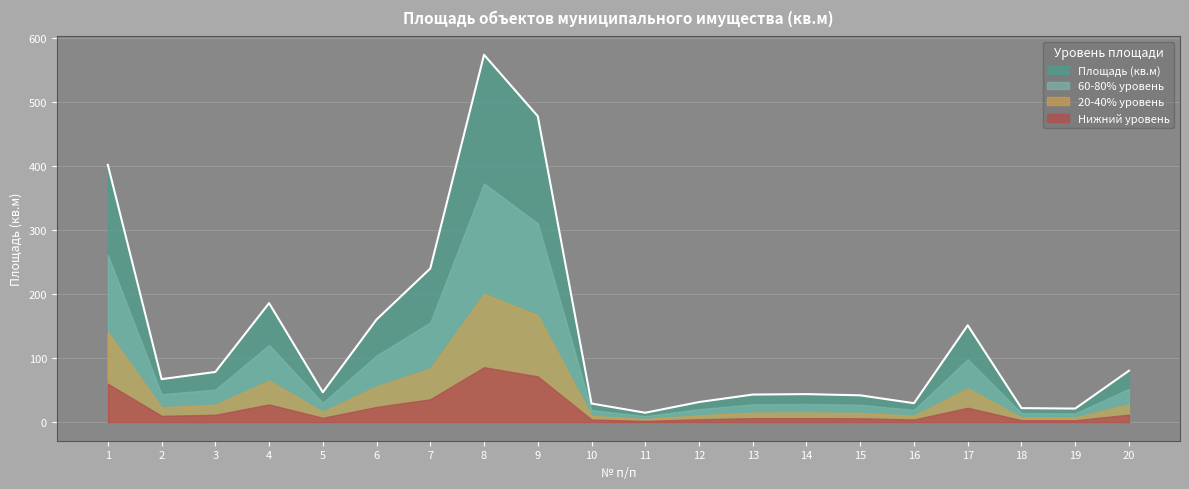

How many interior local valleys (lower than both neighbors) does the data have?

5